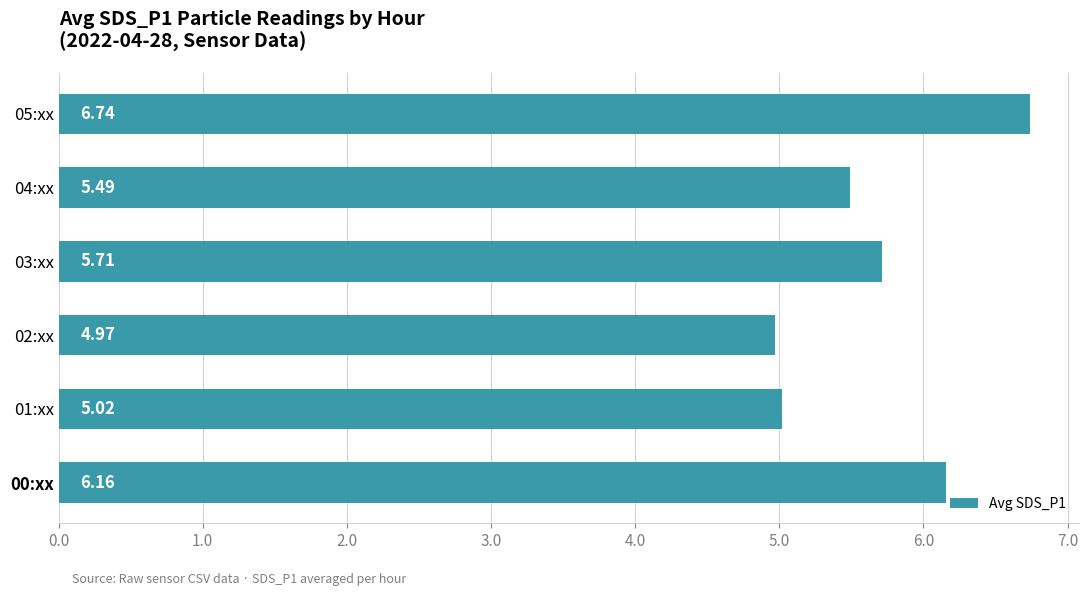

What is the sum of all values?

34.1